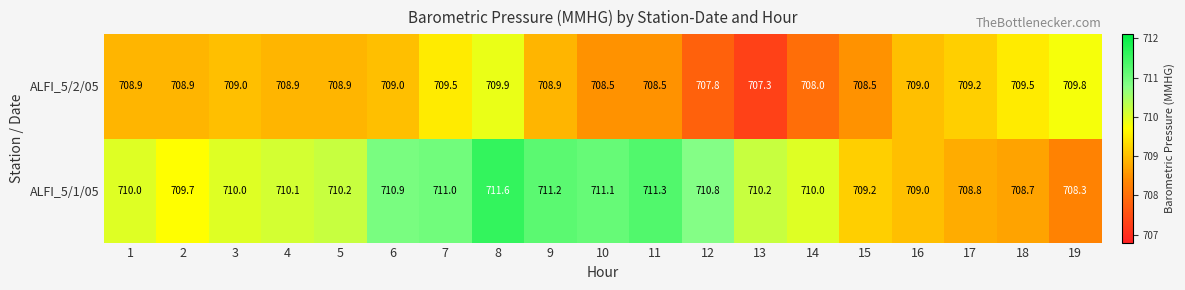

The value of ALFI_5/1/05 at 18 is 708.7. True or false?

True